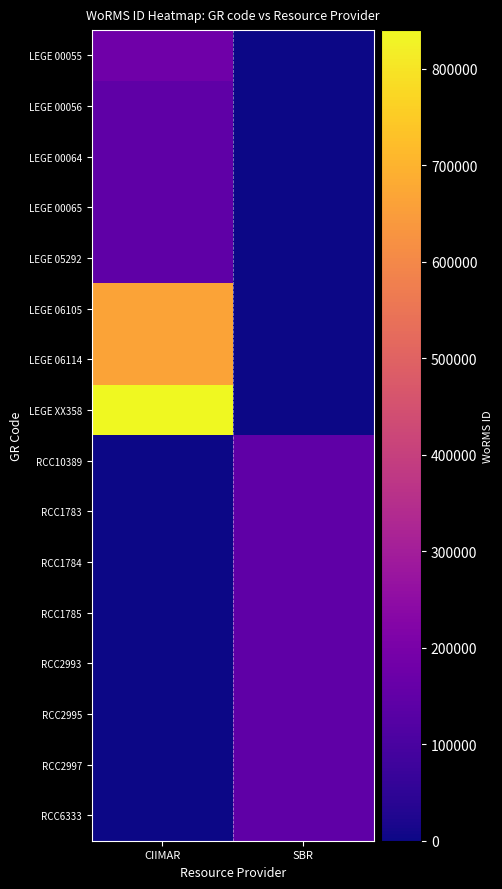

Which has a higher value, CIIMAR or SBR?

CIIMAR